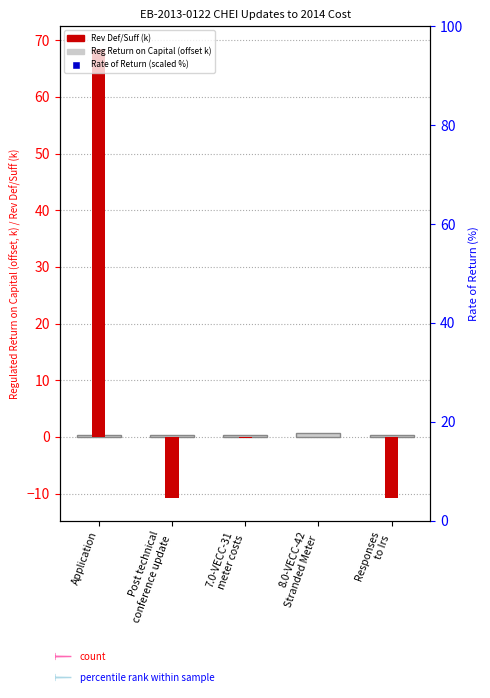

Which series has the largest total across all categories?

Rate of Return (scaled %)